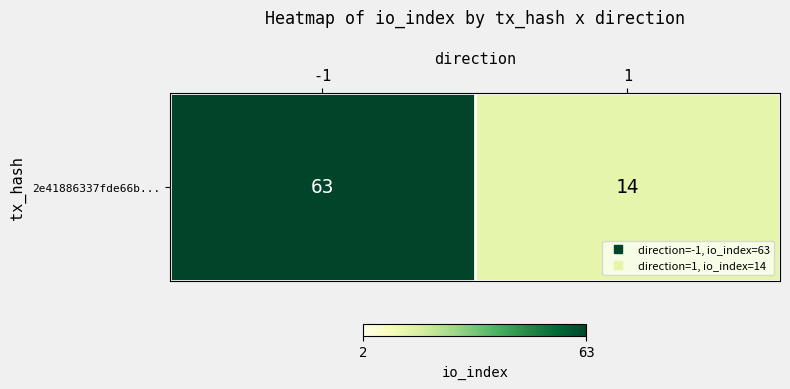

Where is the data nearest to the value 38?

1